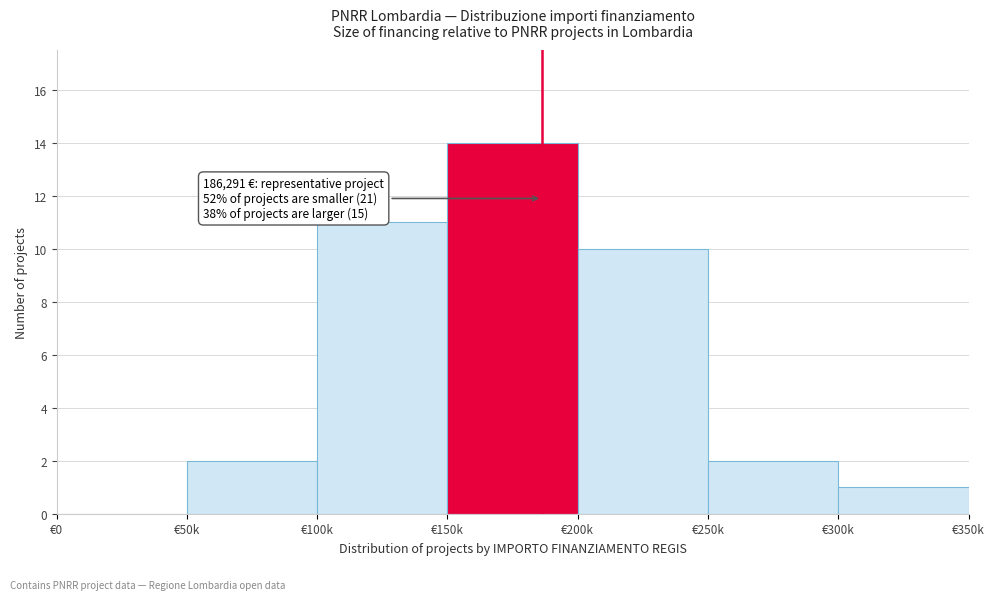

Reading left to right, what are all the values shown in this chart?

€0=0	€50k=2	€100k=11	€150k=14	€200k=10	€250k=2	€300k=1